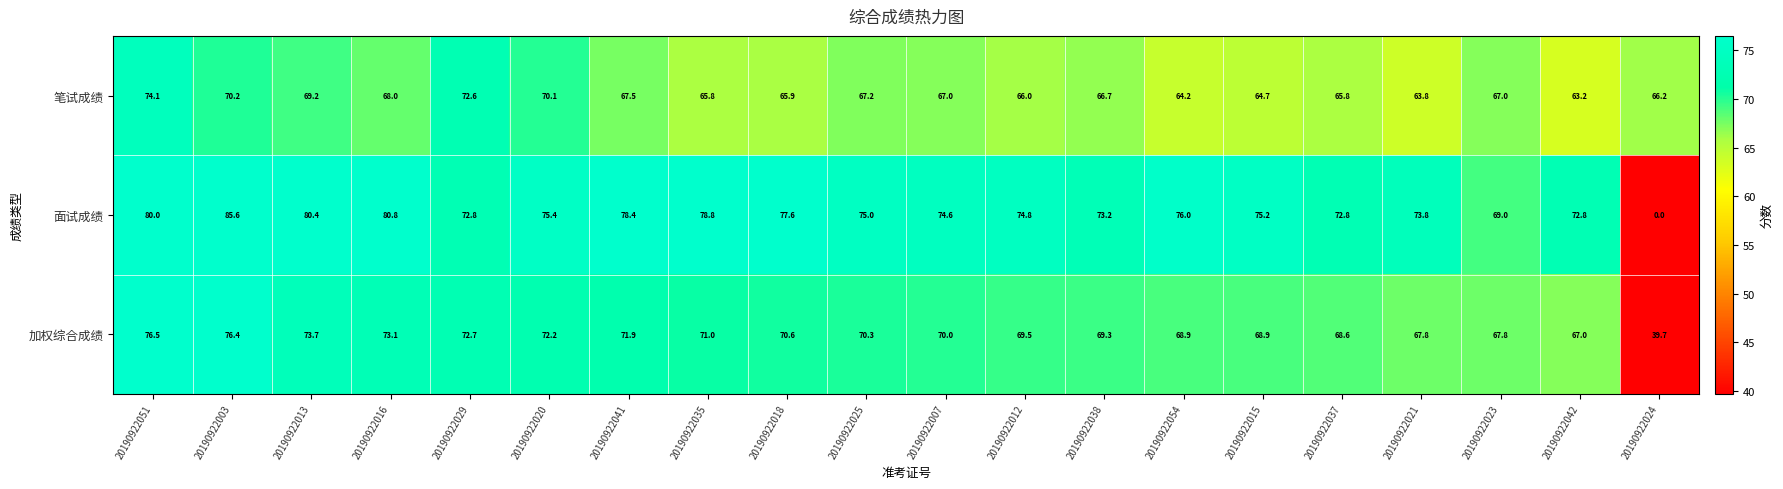

Which series has the largest total across all categories?

面试成绩